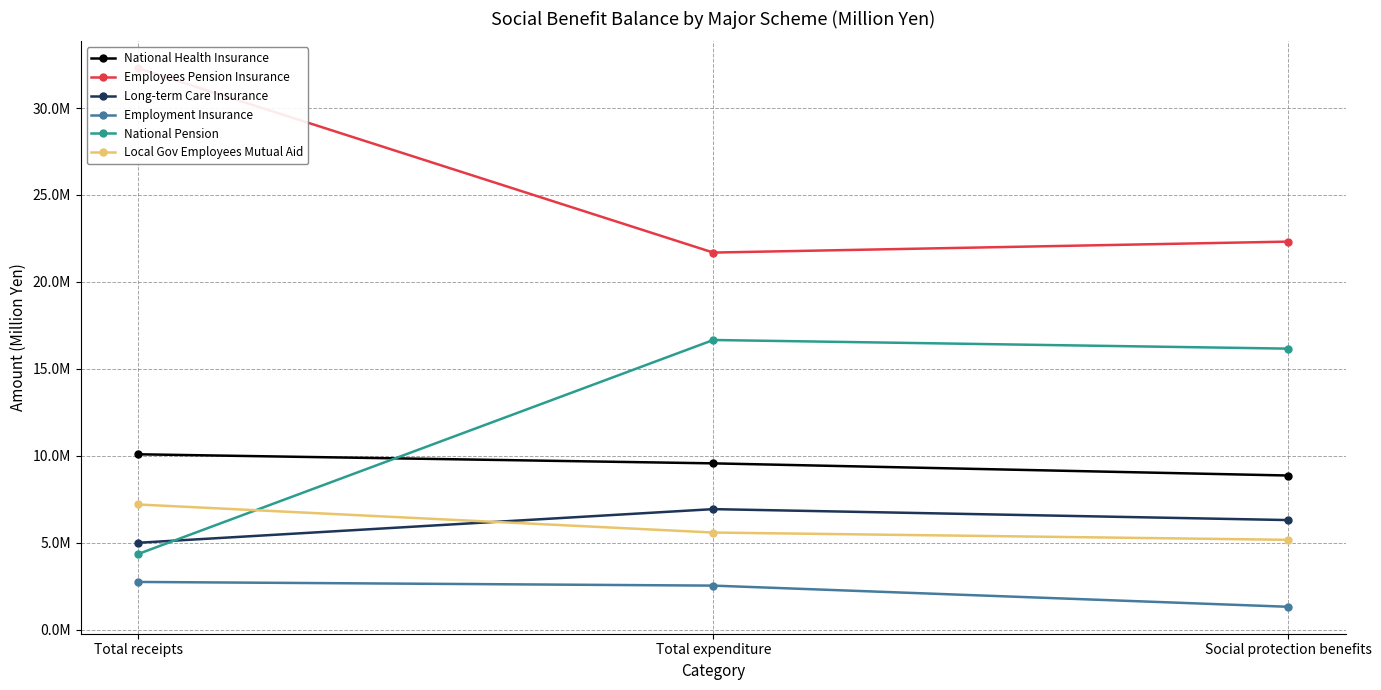

Is it true that National Pension equals 16159877.0 at Social protection benefits?

True